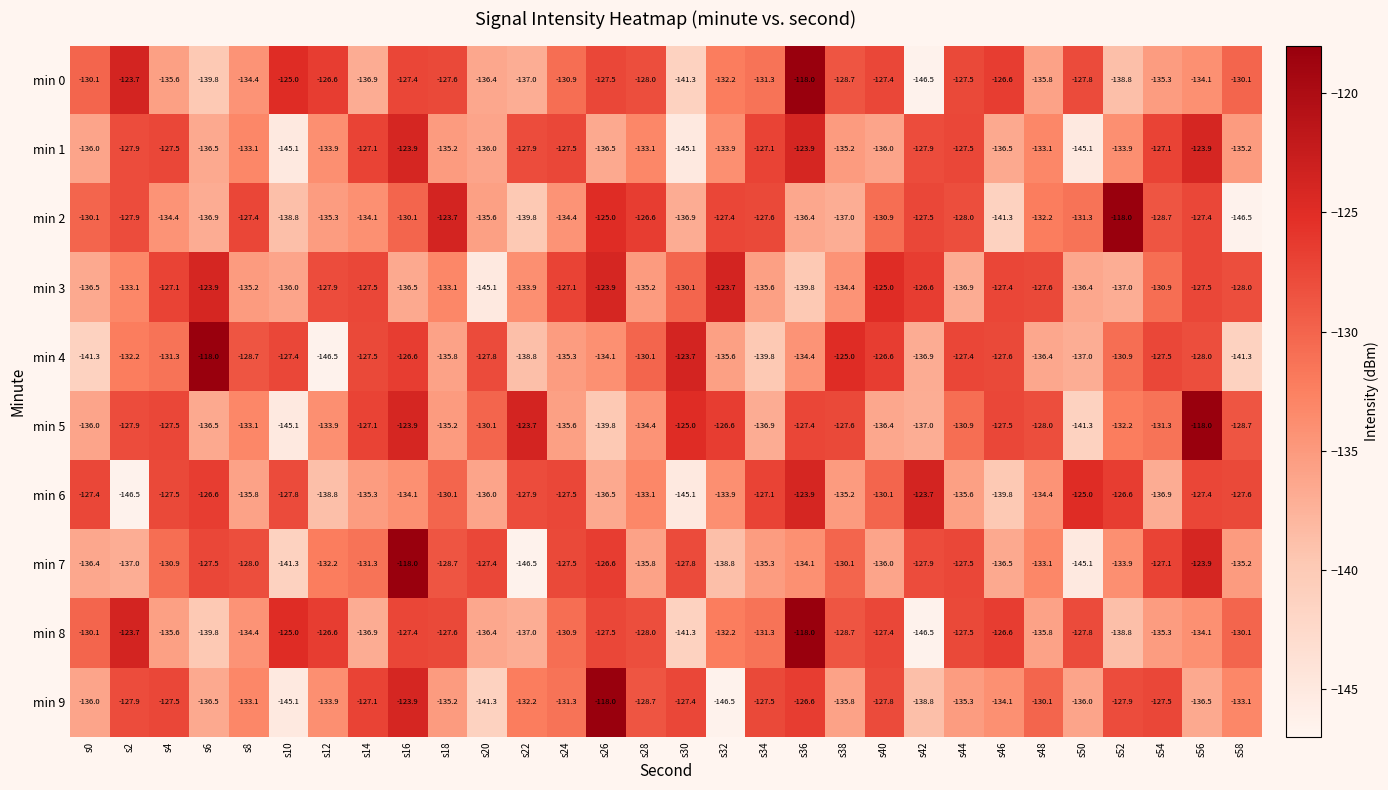

Is the value of min 2 at s28 greater than the value of min 6 at s48?

Yes